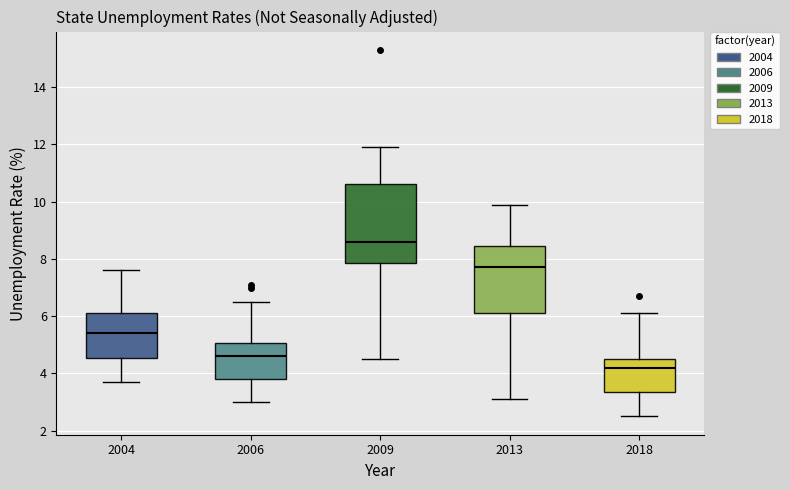

Reading left to right, read every box against the y-axis: the position of its median line, the range the box covers, and the ends of its whiskers. The values are not printed on the chart, so give them approximately, as read against the axis.

2004: median 5.4, box 4.6 to 6.2, whiskers 3.8 to 7.6
2006: median 4.6, box 3.8 to 5.0, whiskers 3.0 to 6.6
2009: median 8.6, box 7.8 to 10.6, whiskers 4.6 to 12.0
2013: median 7.8, box 6.2 to 8.4, whiskers 3.2 to 10.0
2018: median 4.2, box 3.4 to 4.6, whiskers 2.6 to 6.2